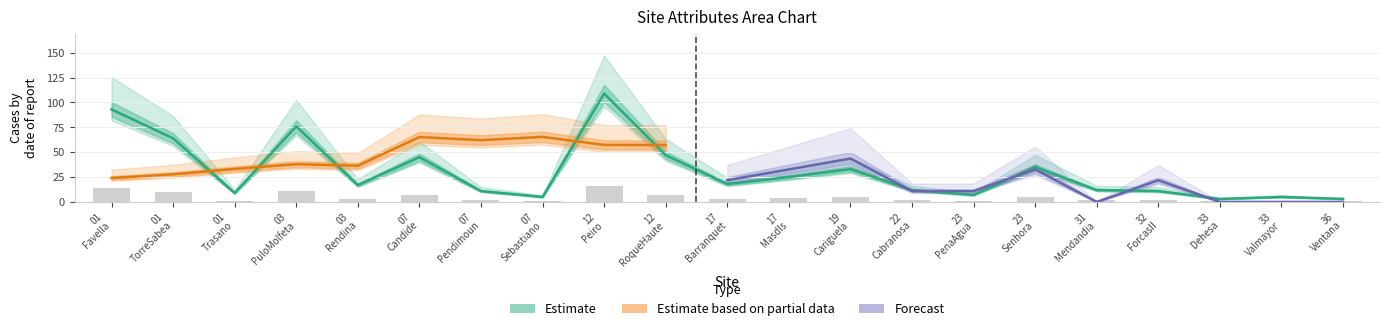

What is the spread (max minus min) of values at 01_Trasano?

40.7